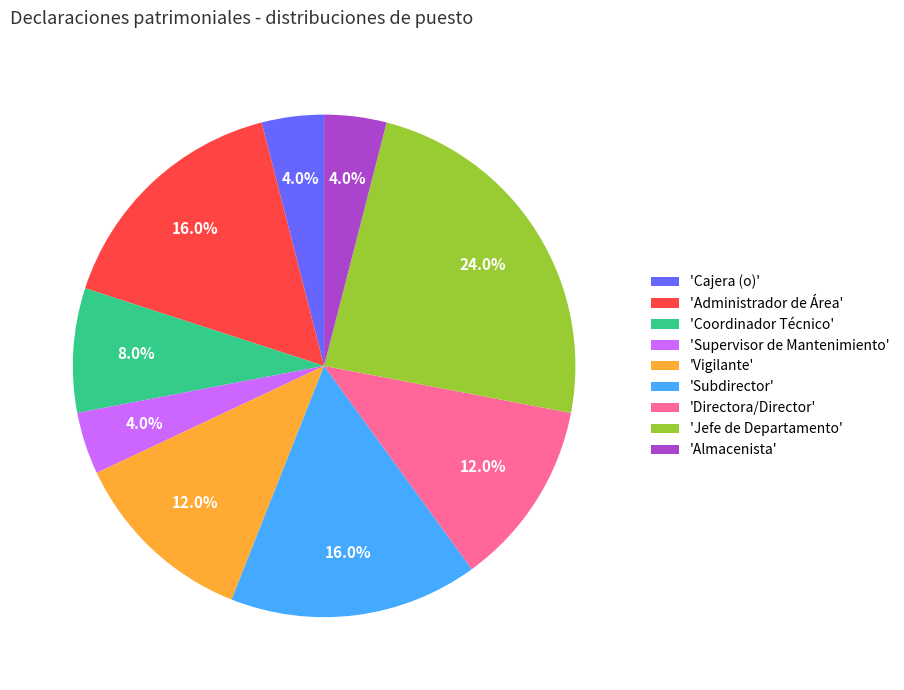

How much of the chart is everything except 'Vigilante'?

88.0%